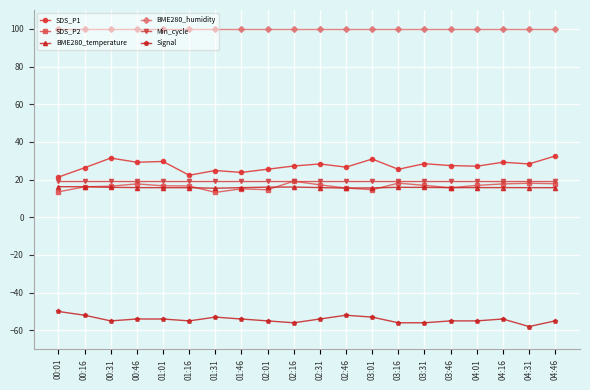

What is the total value across all series at 03:01?

127.1